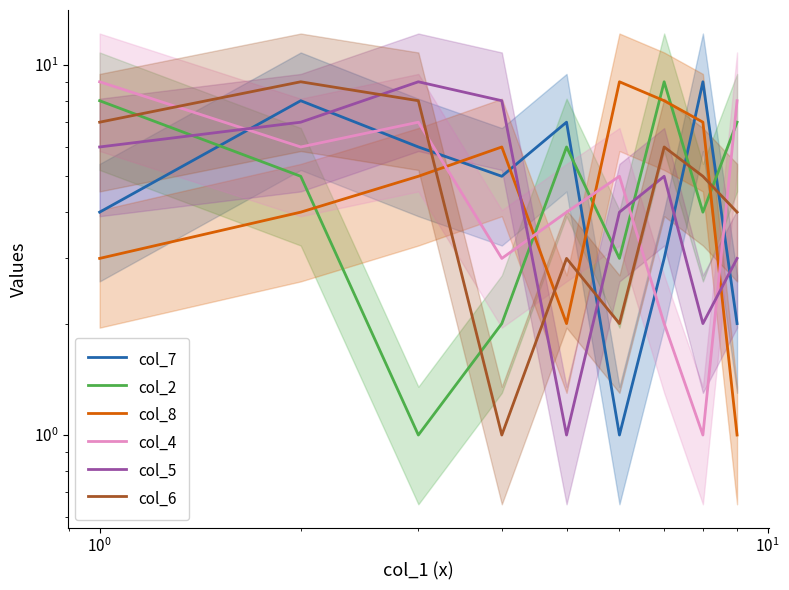

What is the value of the col_4 point at the 2nd from the left?

6